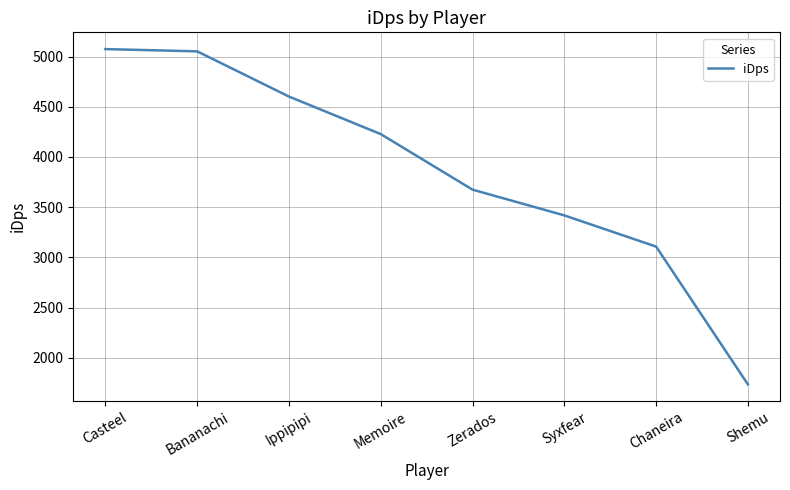

How many lines are shown in the chart?

1